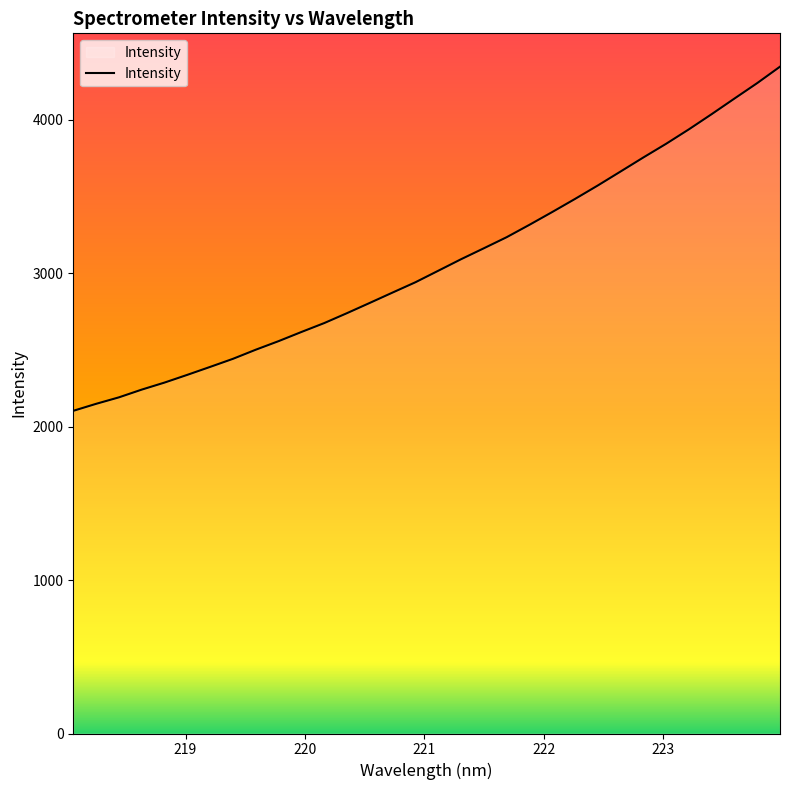

What is the difference between the maximum and minimum values?

2242.5